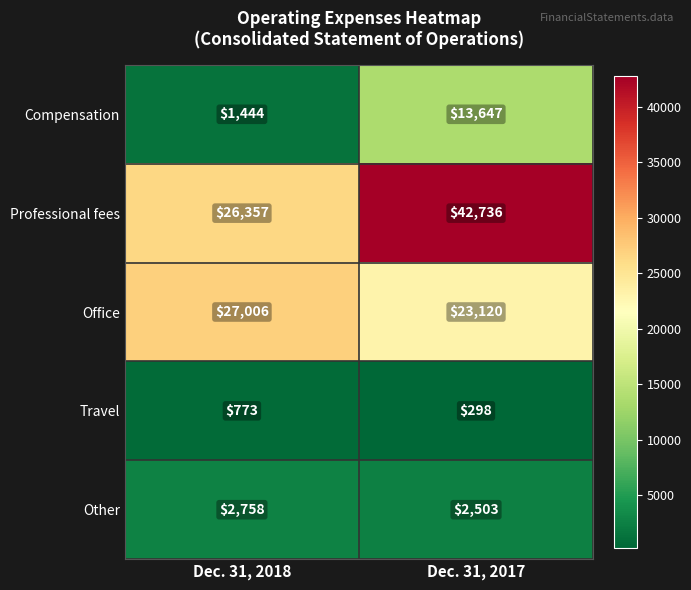

At which label is Professional fees closest to 34546?

Dec. 31, 2018